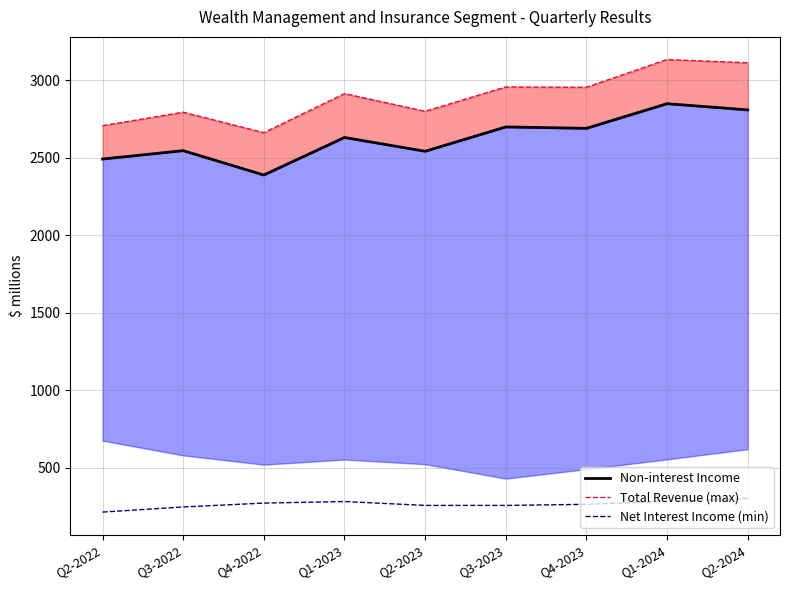

Between Q1-2023 and Q2-2024, which series saw the biggest shift?

Total Revenue (max)